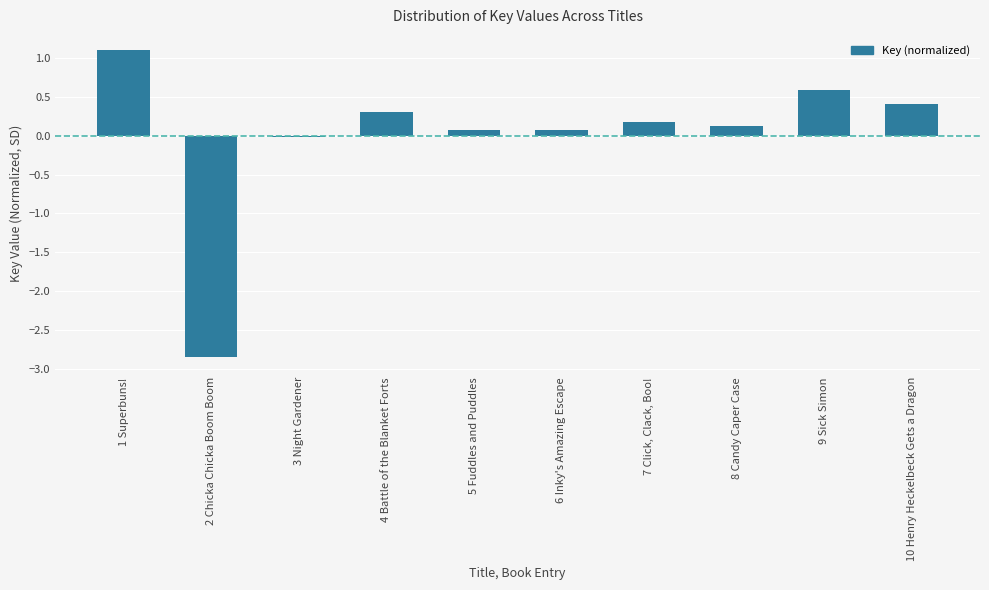

What value does the data have at 9 Sick Simon?

0.6